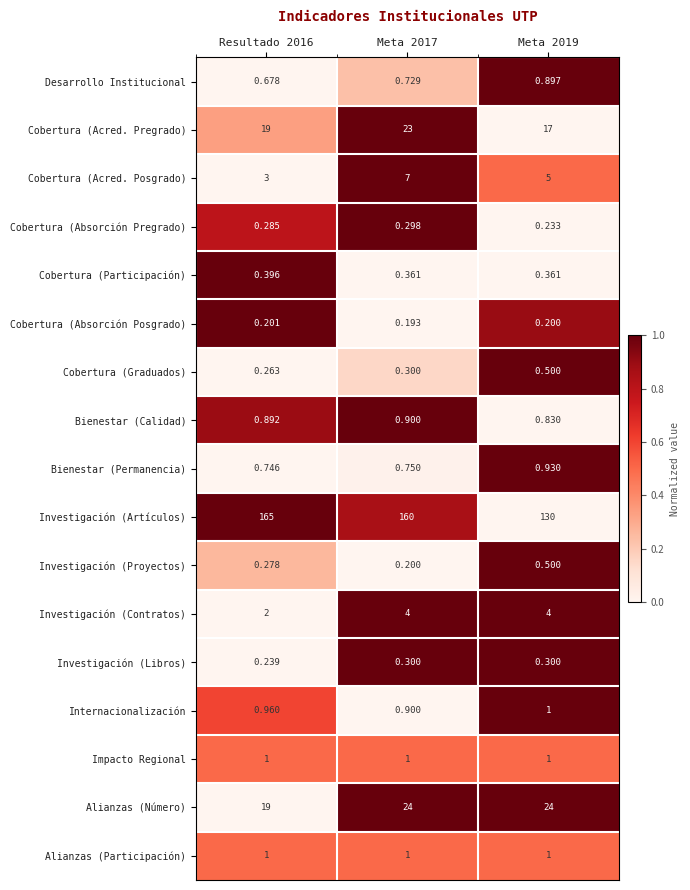

Which series has the widest spread of values?

Investigación (Artículos)